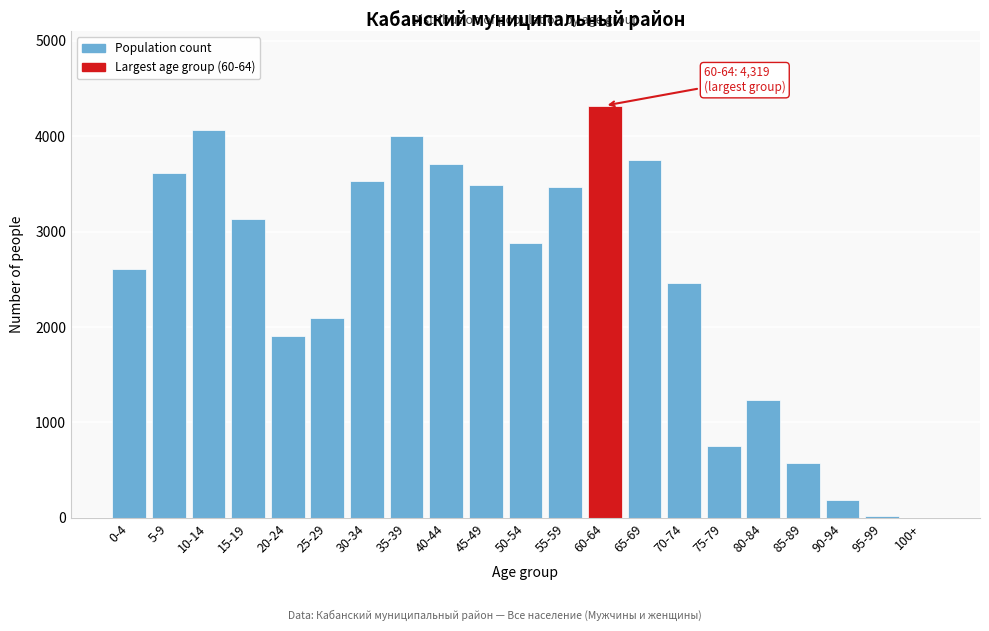

What is the change in value from 0-4 to 20-24?

-700